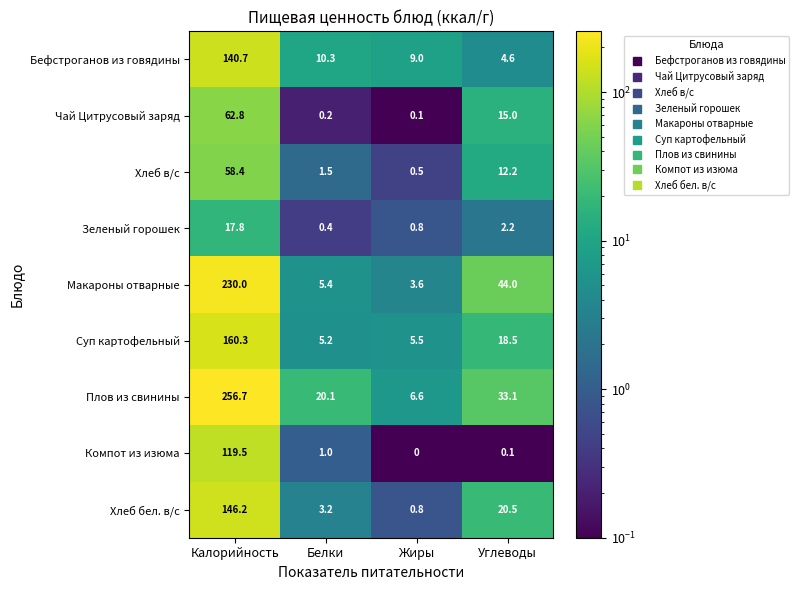

How many values in the Зеленый горошек series are below 2?

2